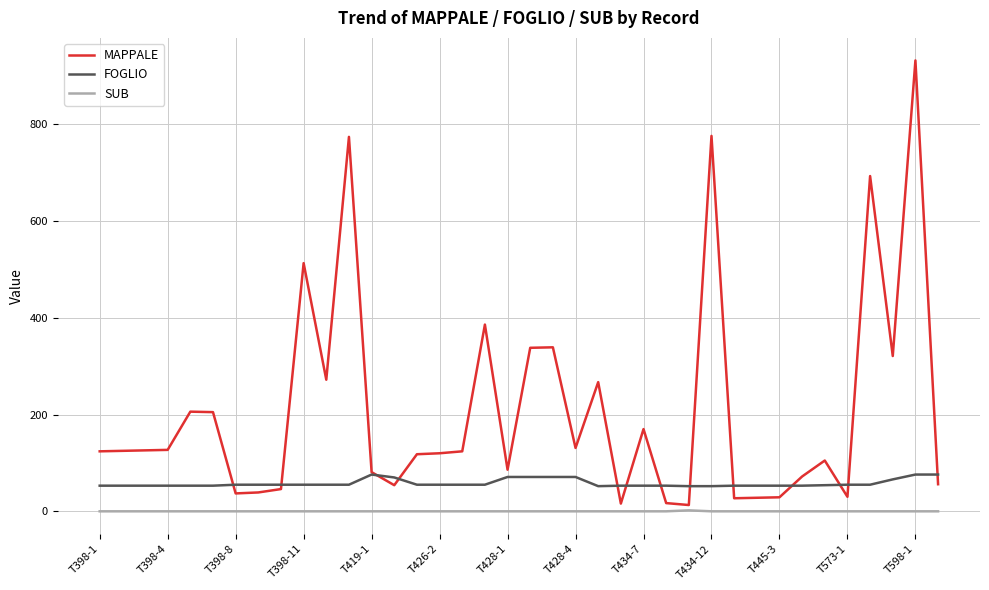

True or false: FOGLIO and SUB intersect in this chart.

False